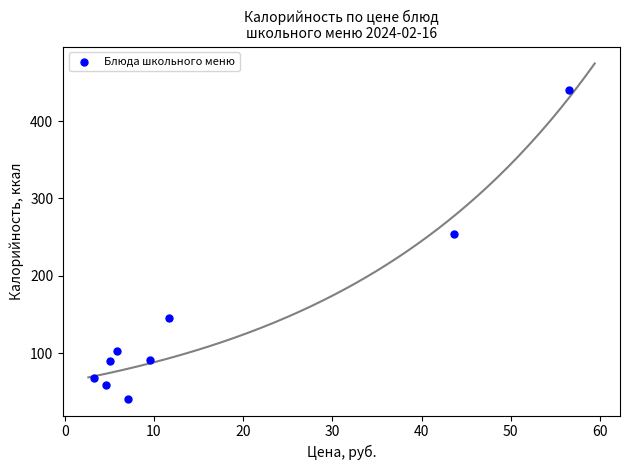

What is the range of Y values (max minus min)?

399.5